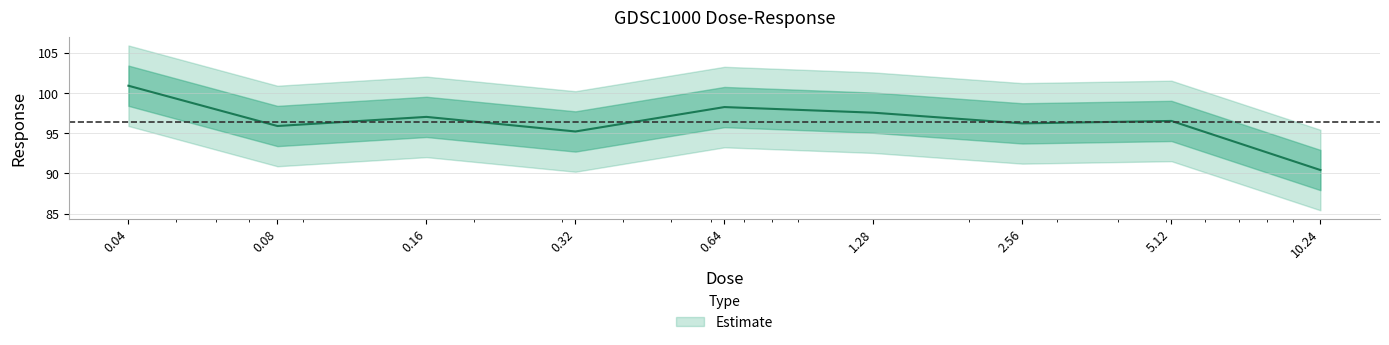

True or false: the data shows 97.0 at 0.16.

True